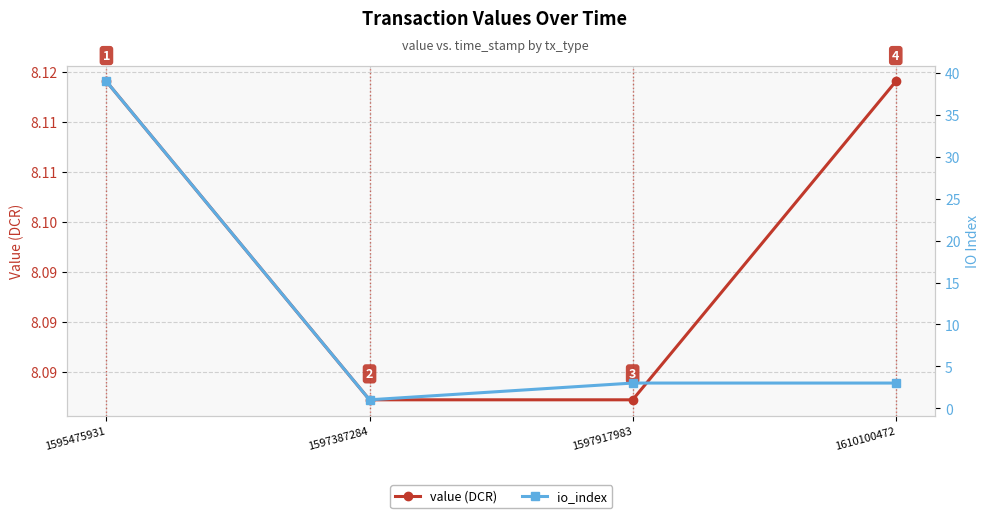

Is the value of value (DCR) at 1597917983 greater than the value of io_index at 1597387284?

Yes